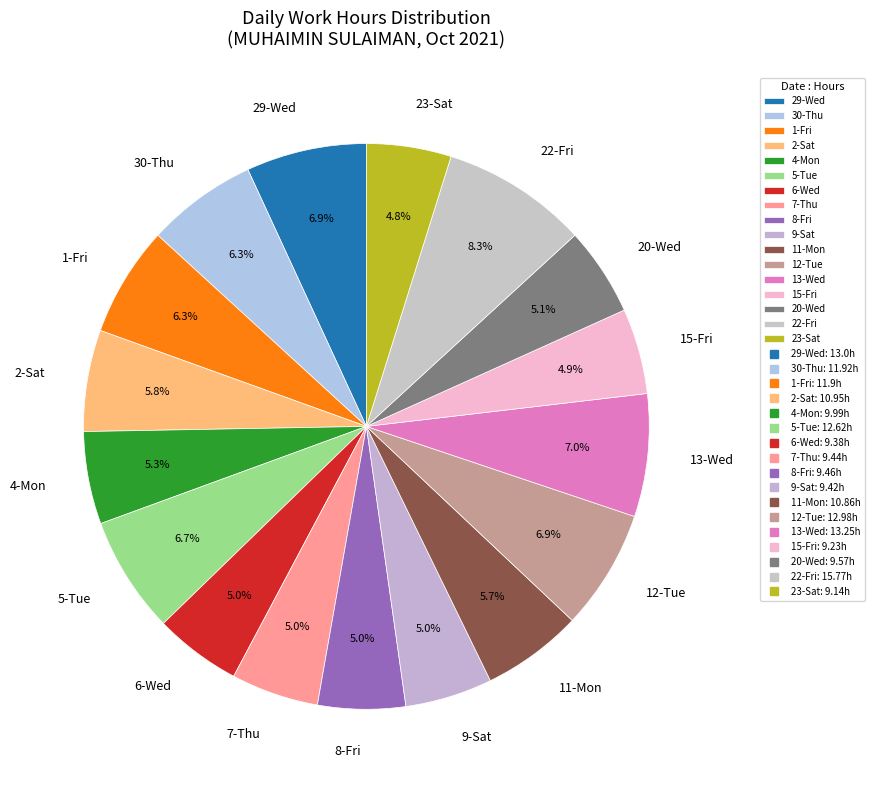

Between 5-Tue and 20-Wed, which is larger?

5-Tue